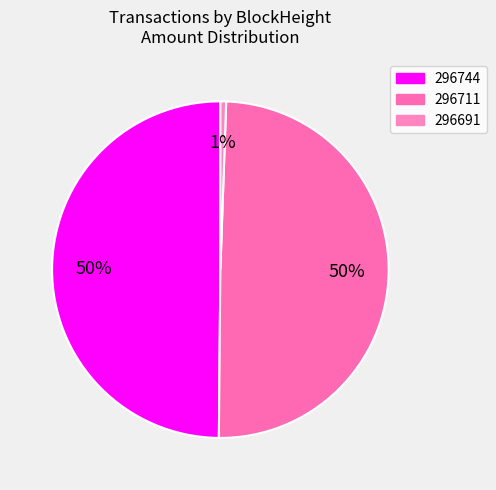

To the nearest percent, what portion does 296691 represent?

1%